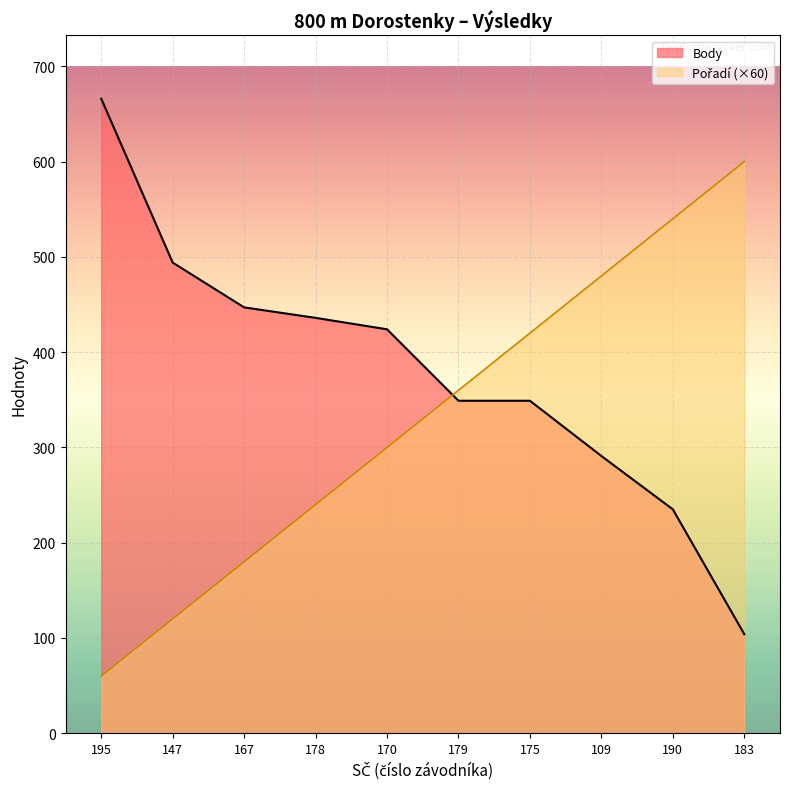

How many distinct data groups are displayed?

2